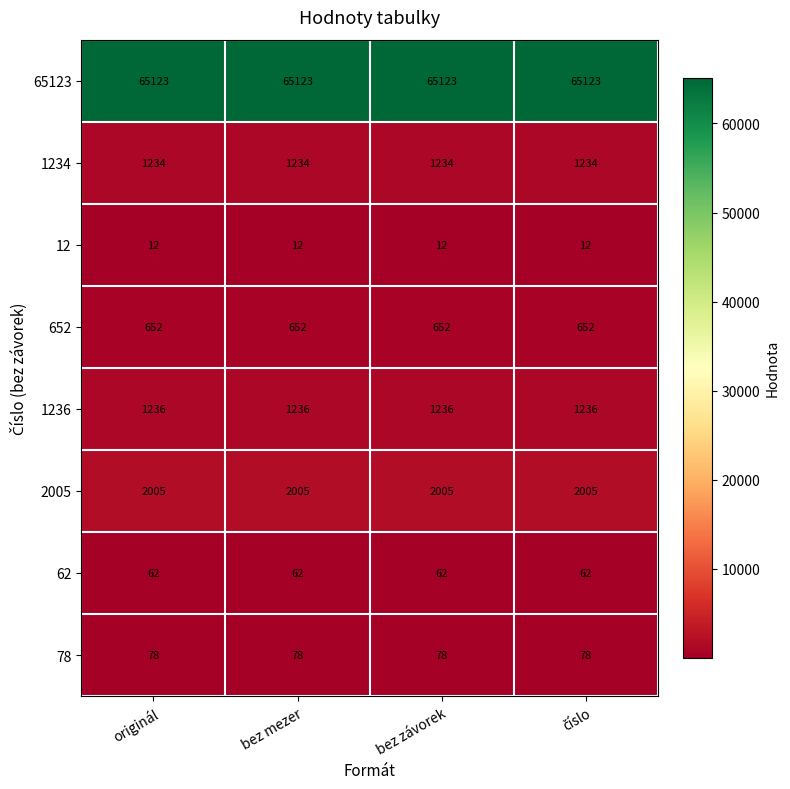

What is the lowest value of the 2005 series?

2005